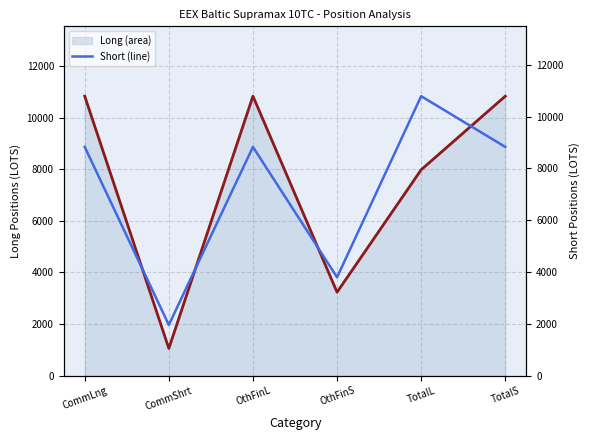

The Short series shows 8831.4 at TotalS. True or false?

True